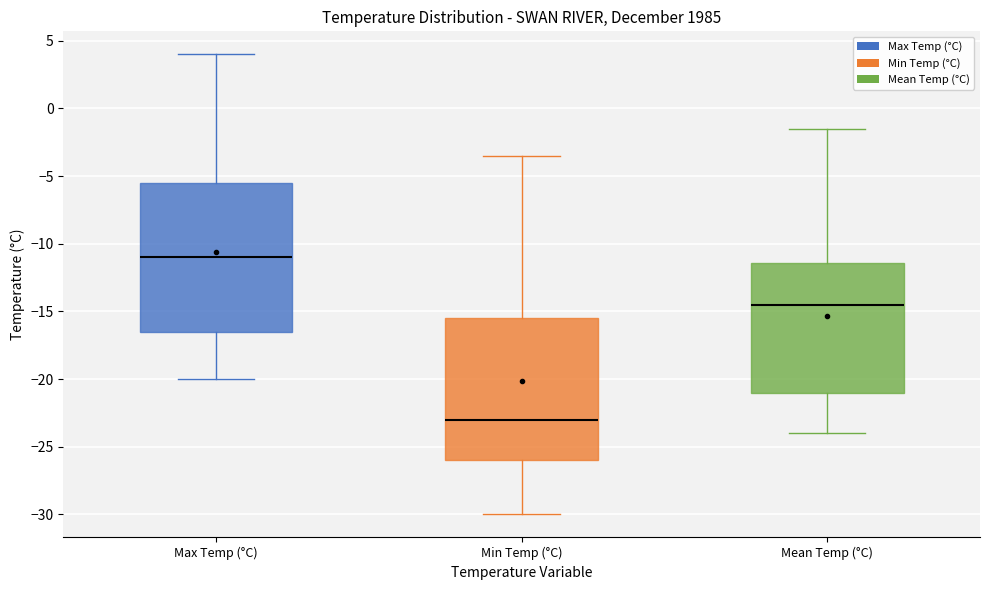

Which box is the tallest, from its lower edge to its upper edge?

Max Temp (°C)